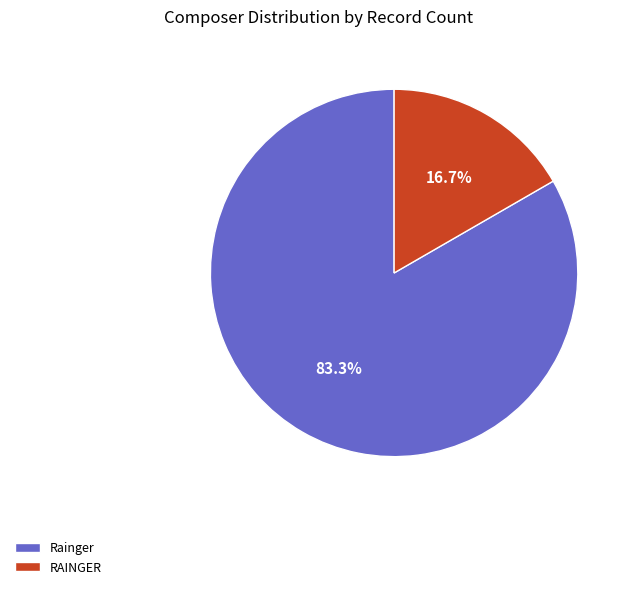

Approximately how many times larger is the value at RAINGER compared to Rainger?

0.2